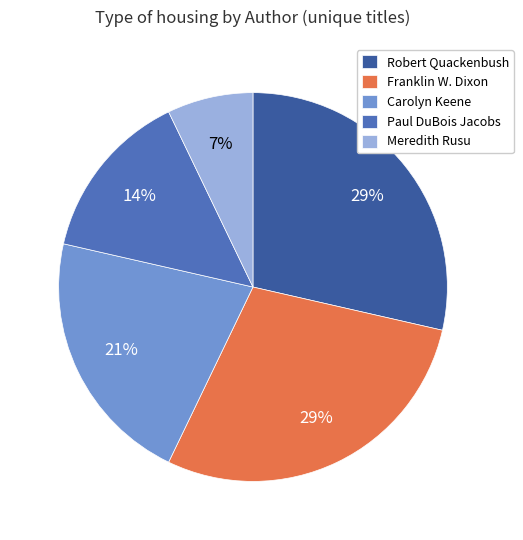

Is it true that Franklin W. Dixon is 41% of the pie?

False